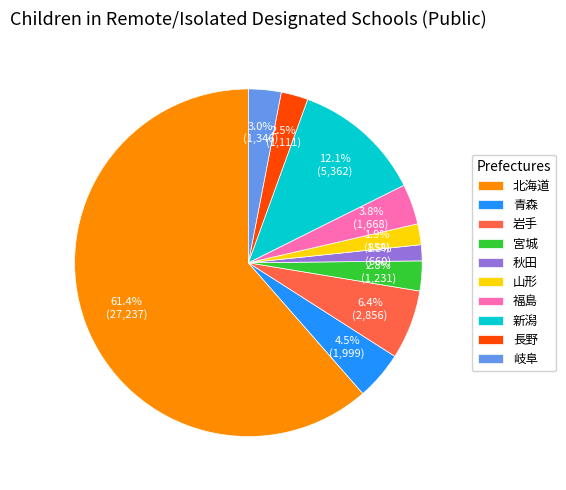

Is 北海道 the majority of the pie?

Yes